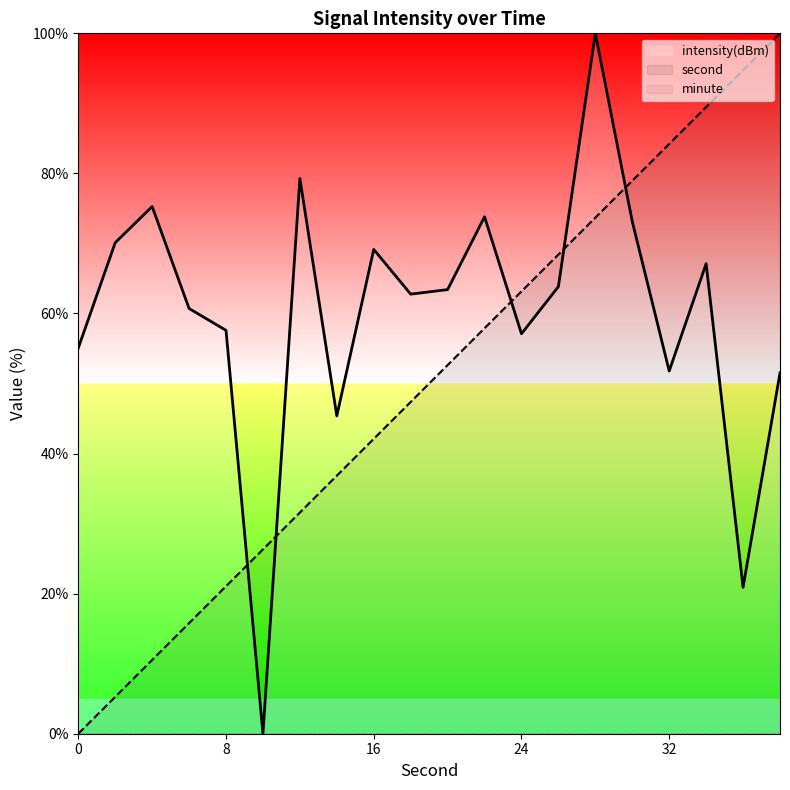

Which series has the largest total across all categories?

intensity(dBm)